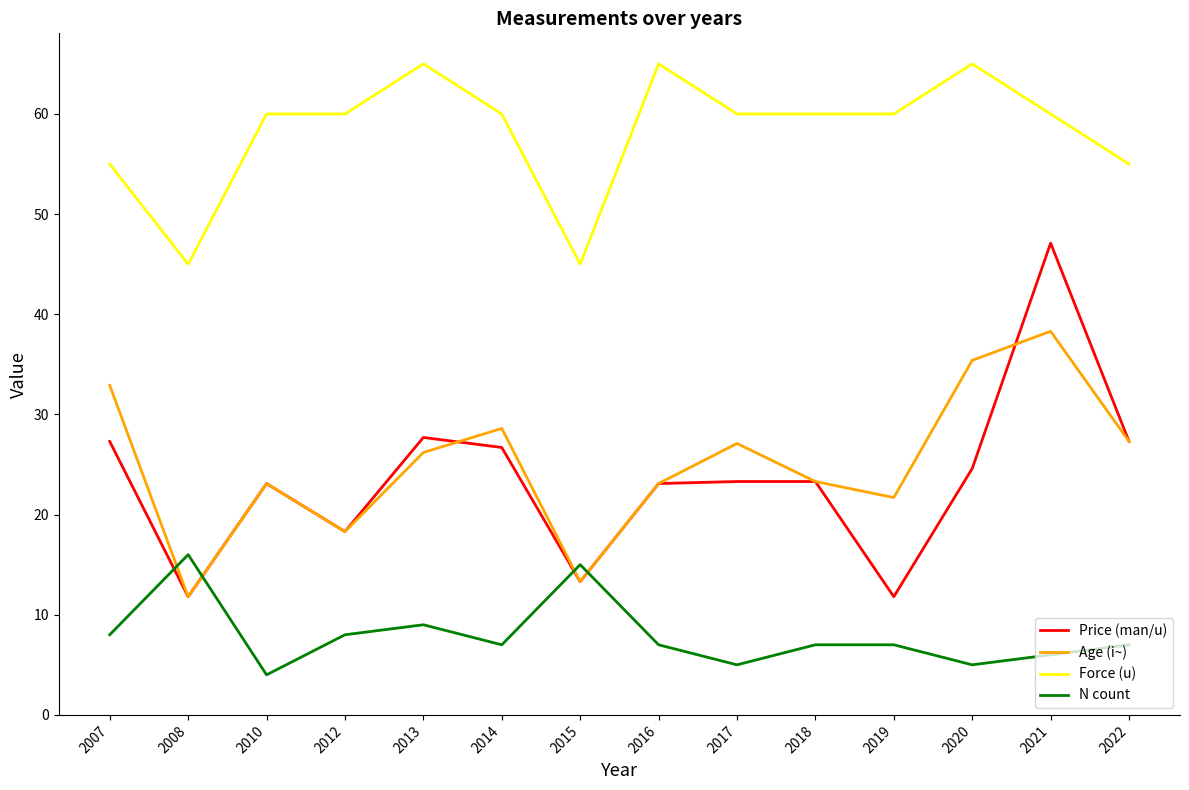

What is the total value across all series at 2019?

100.5